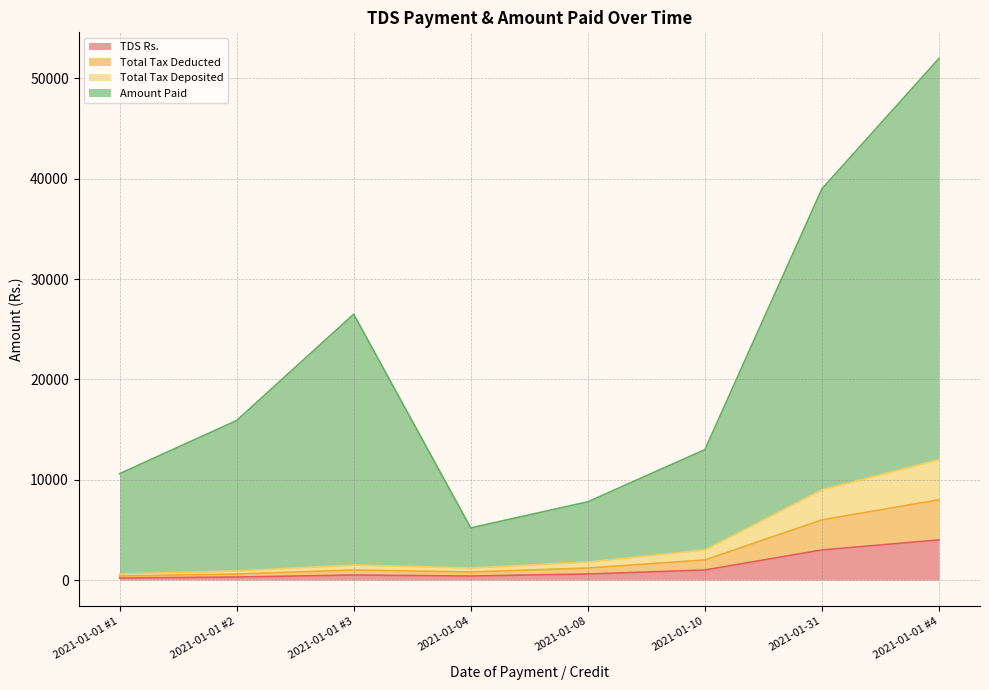

Does the chart have visible grid lines?

Yes